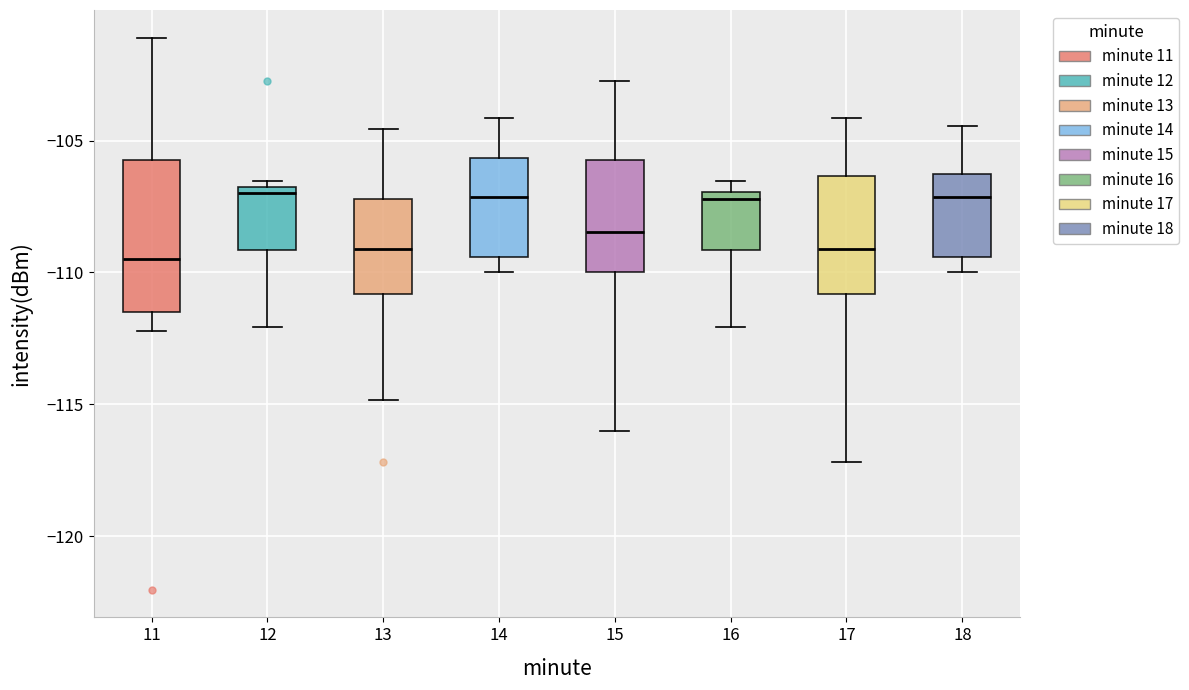

Which box is the tallest, from its lower edge to its upper edge?

11